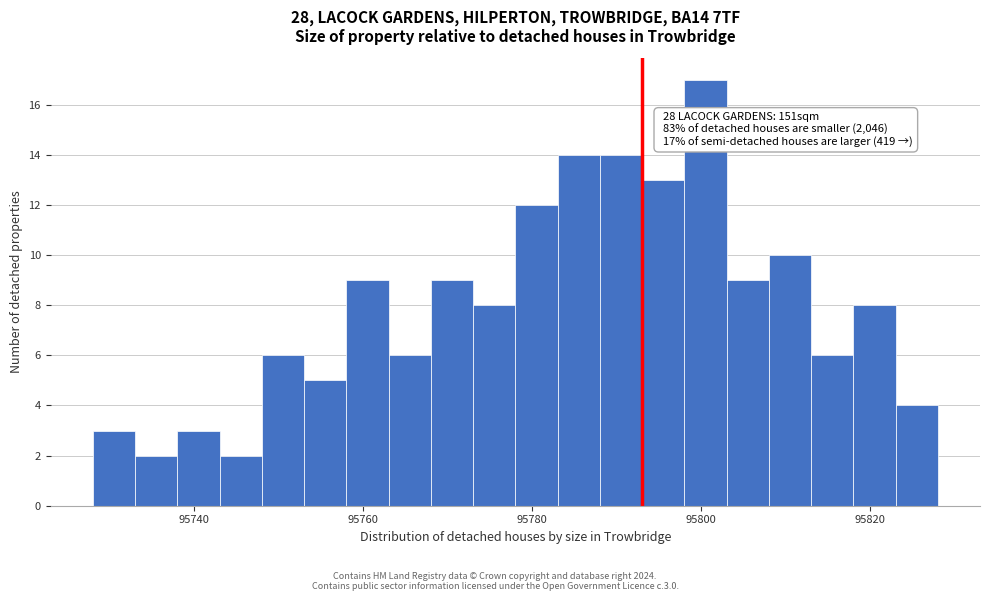

Around what value on the x-axis is the tallest bar? Give the approximate position of its centre, as read against the axis.

95800